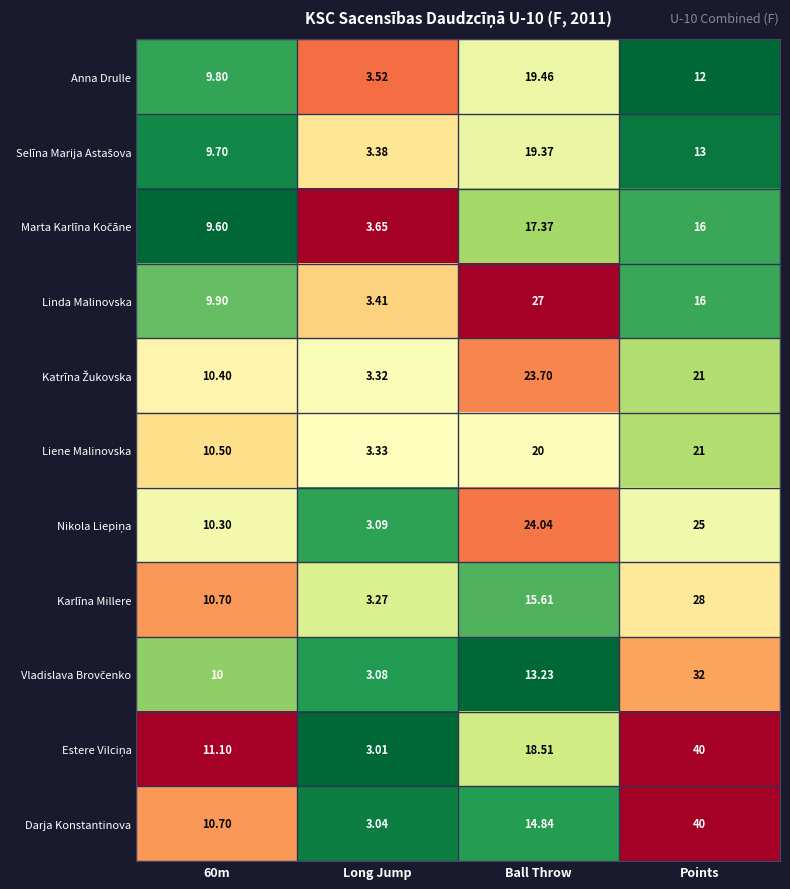

Which category has the lowest value across all series?

Long Jump